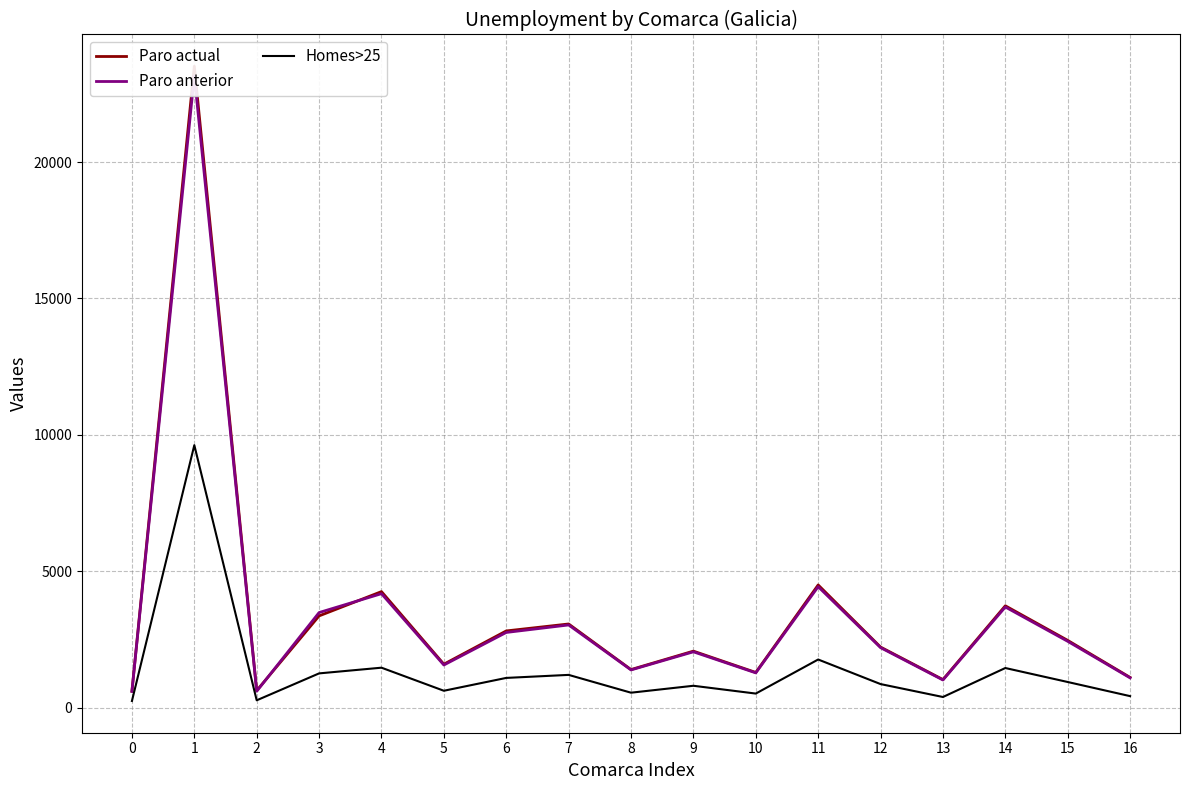

What is the difference between the Paro anterior values at 12 and 15?

232